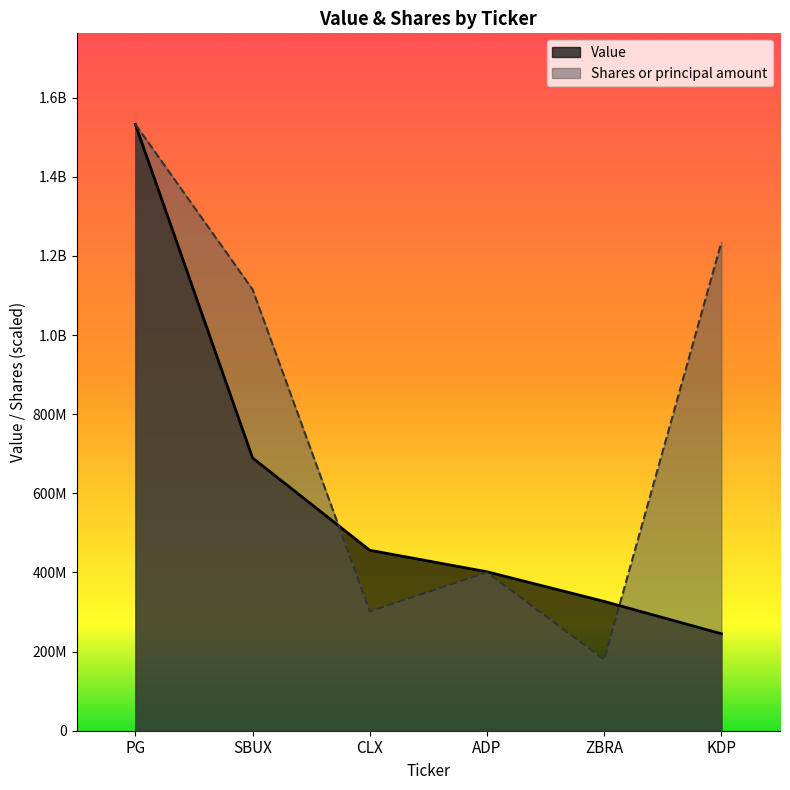

How many data points in Value are less than 456104000?

3